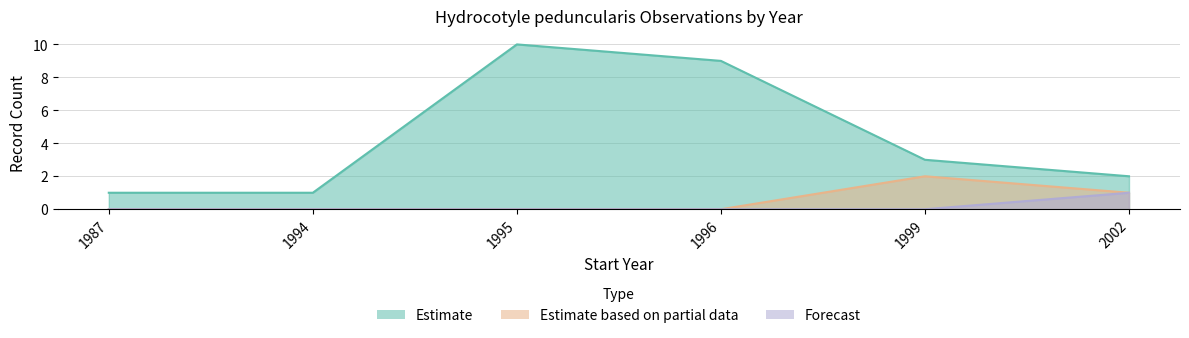

Reading left to right, transcribe all the data shown in this chart.

Estimate: 1	1	10	9	3	2
Estimate based on partial data: 0	0	0	0	2	1
Forecast: 0	0	0	0	0	1